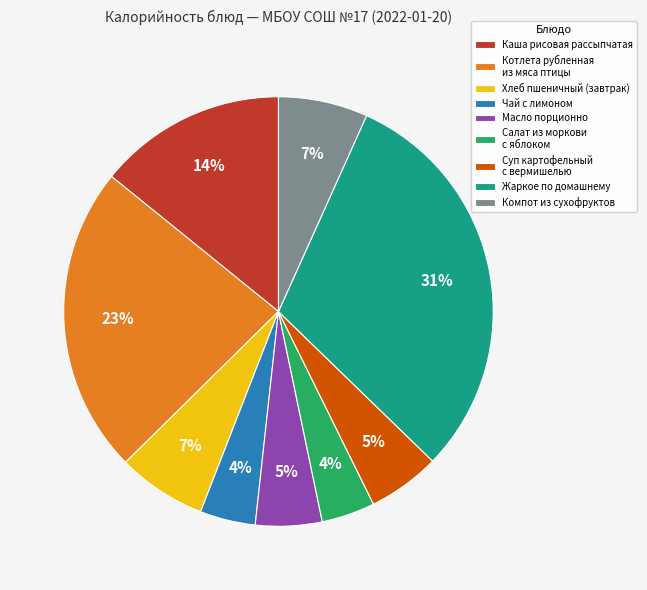

How many slices are in this pie chart?

9